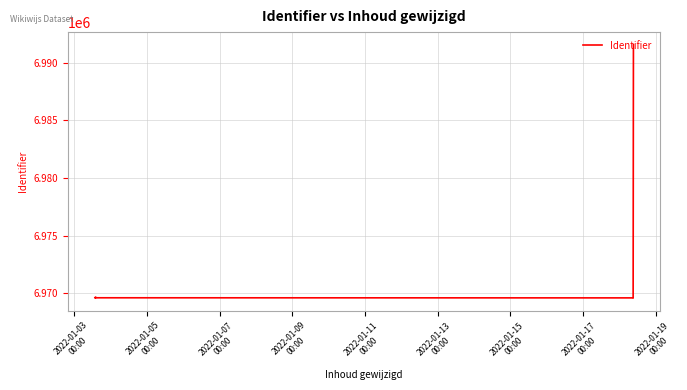

What is the label of the 3rd point from the left?

2022-01-07
00:00